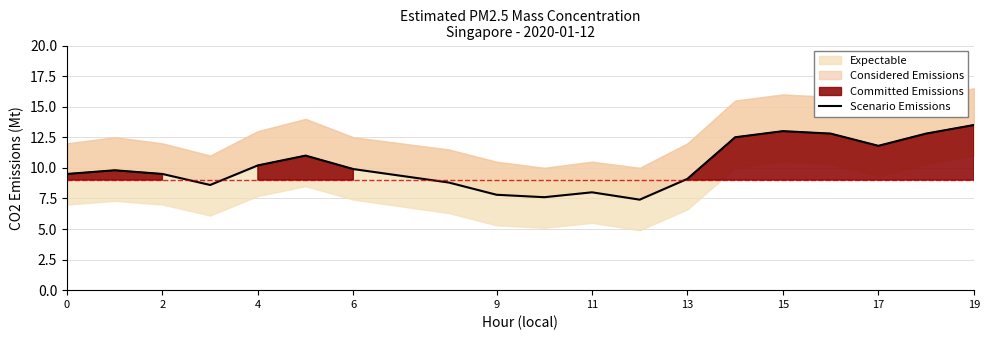

Between 17 and 9, which is larger?

17